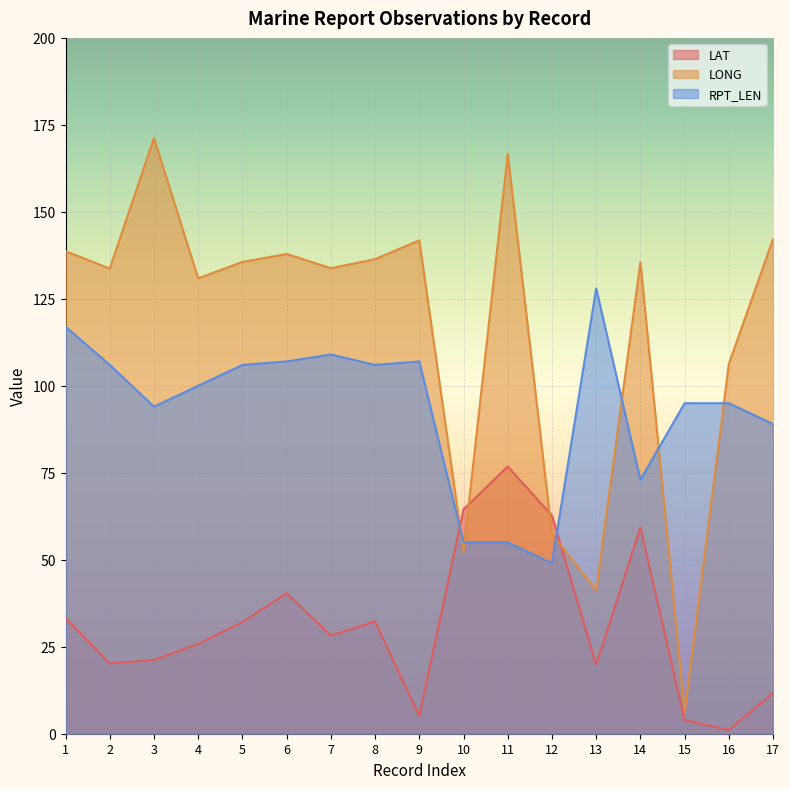

Which series has the widest spread of values?

LONG